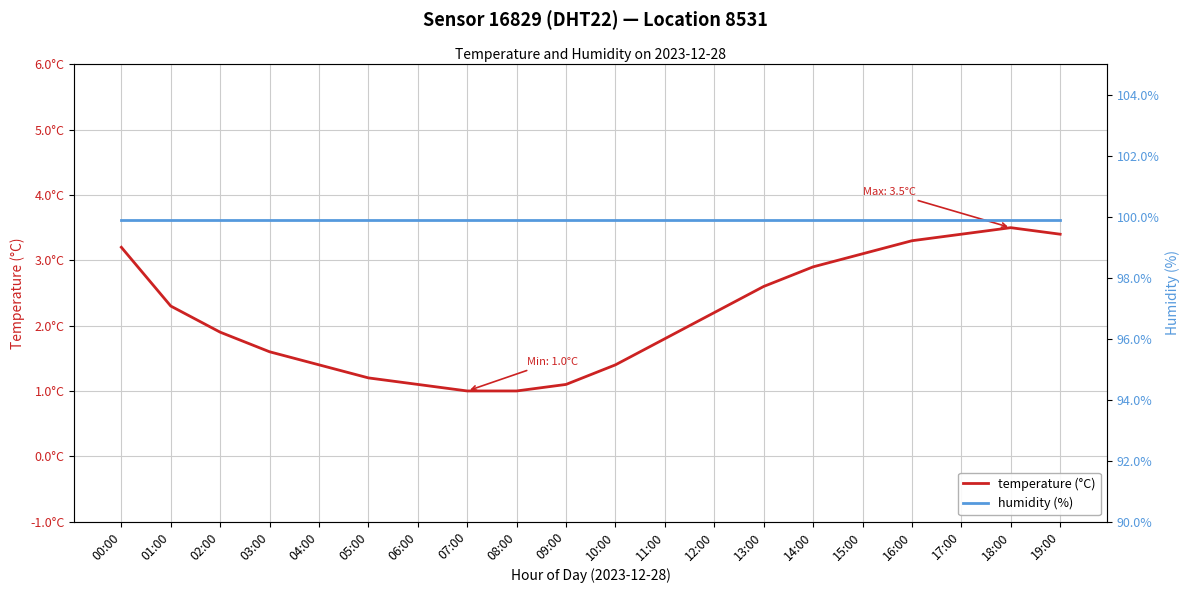

Which series changed the most between 05:00 and 17:00?

temperature (°C)